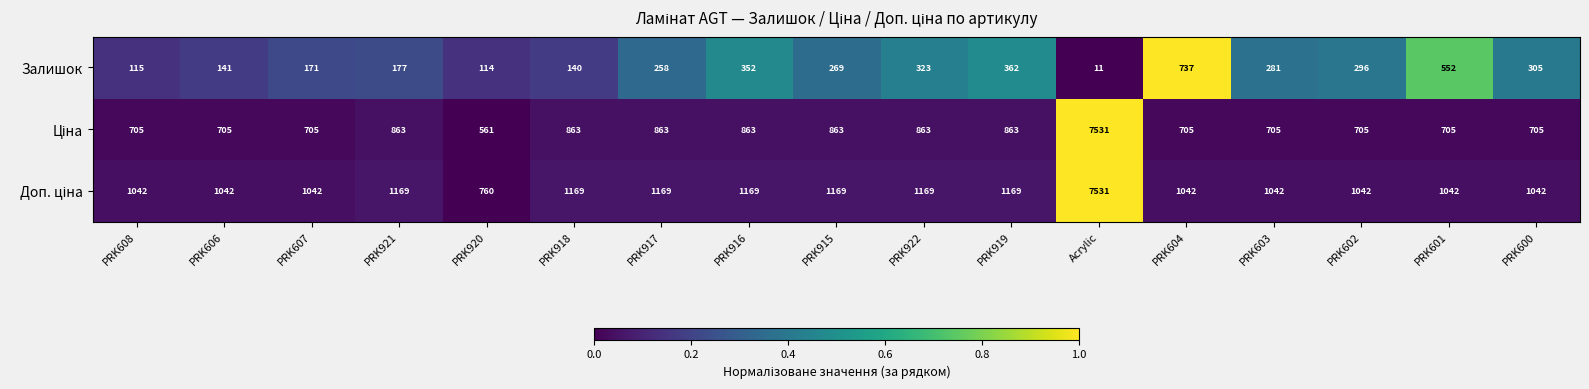

At which category is the sum across all series the highest?

Acrylic